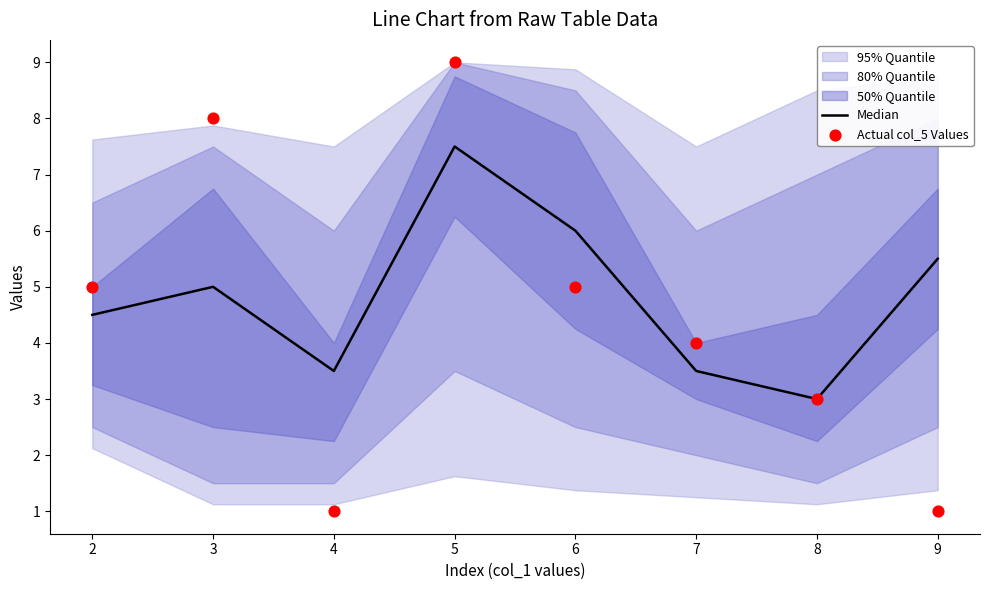

Which category has the lowest value in the Median series?

8